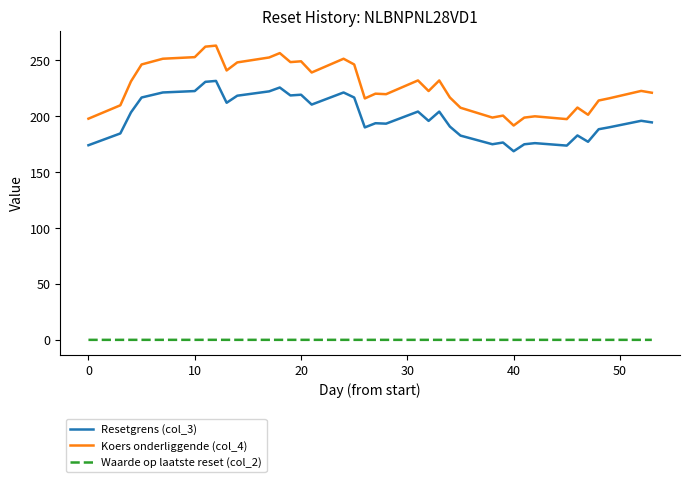

List the series in order of their peak value, highest first.

Koers onderliggende (col_4), Resetgrens (col_3), Waarde op laatste reset (col_2)